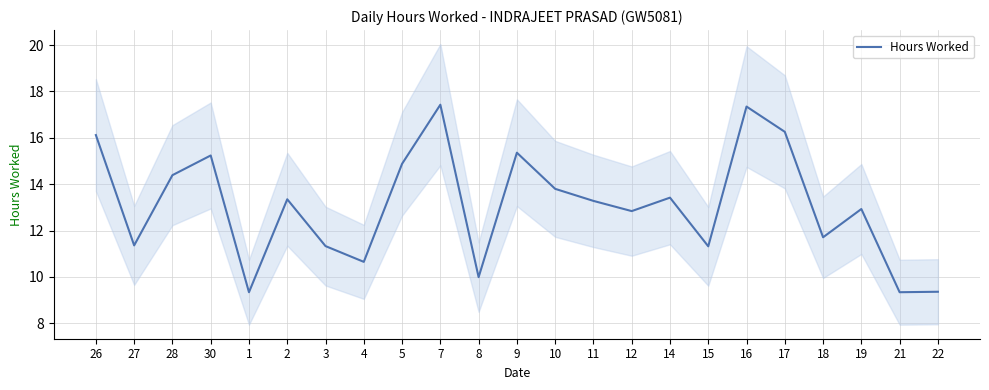

What is the value of the 18th point from the left?

17.4